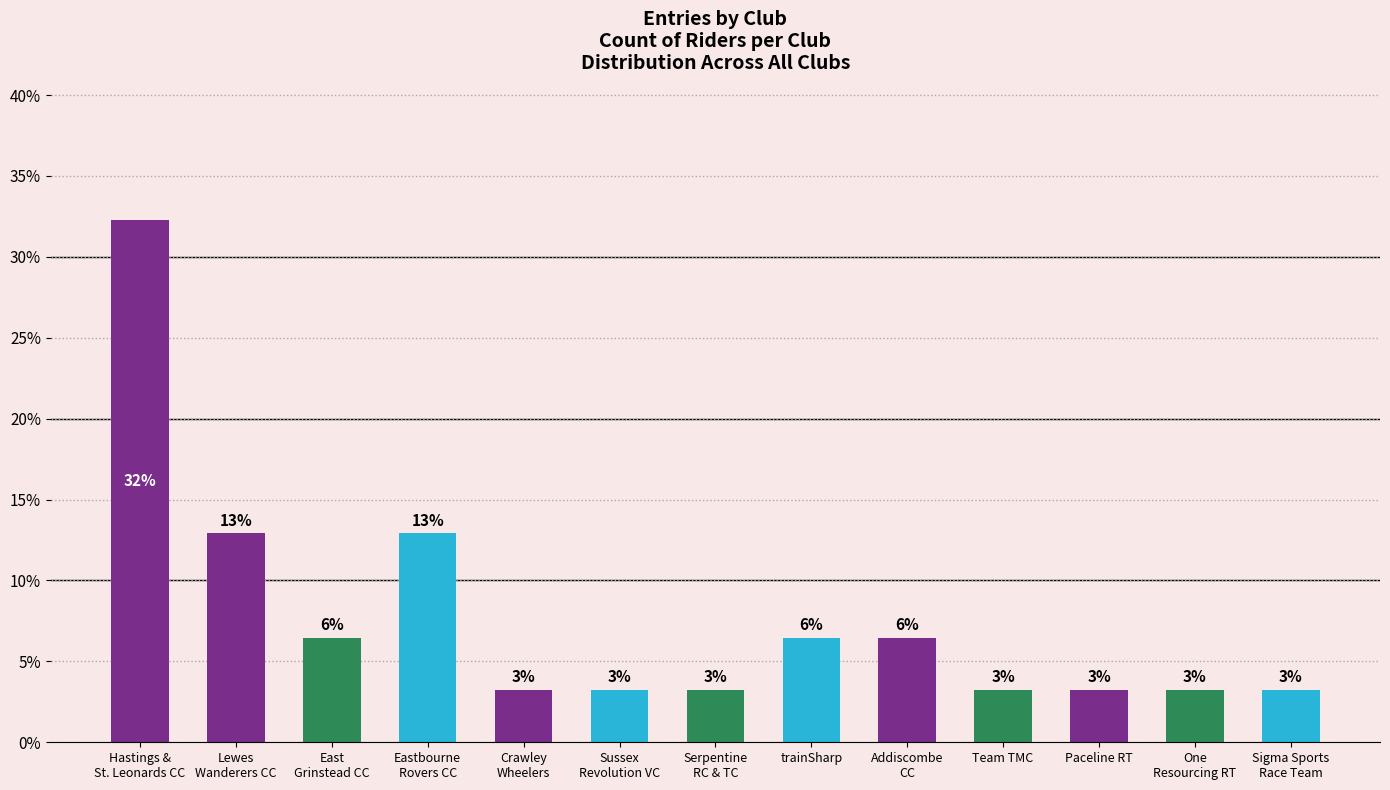

Between trainSharp and Sigma Sports
Race Team, which is larger?

trainSharp